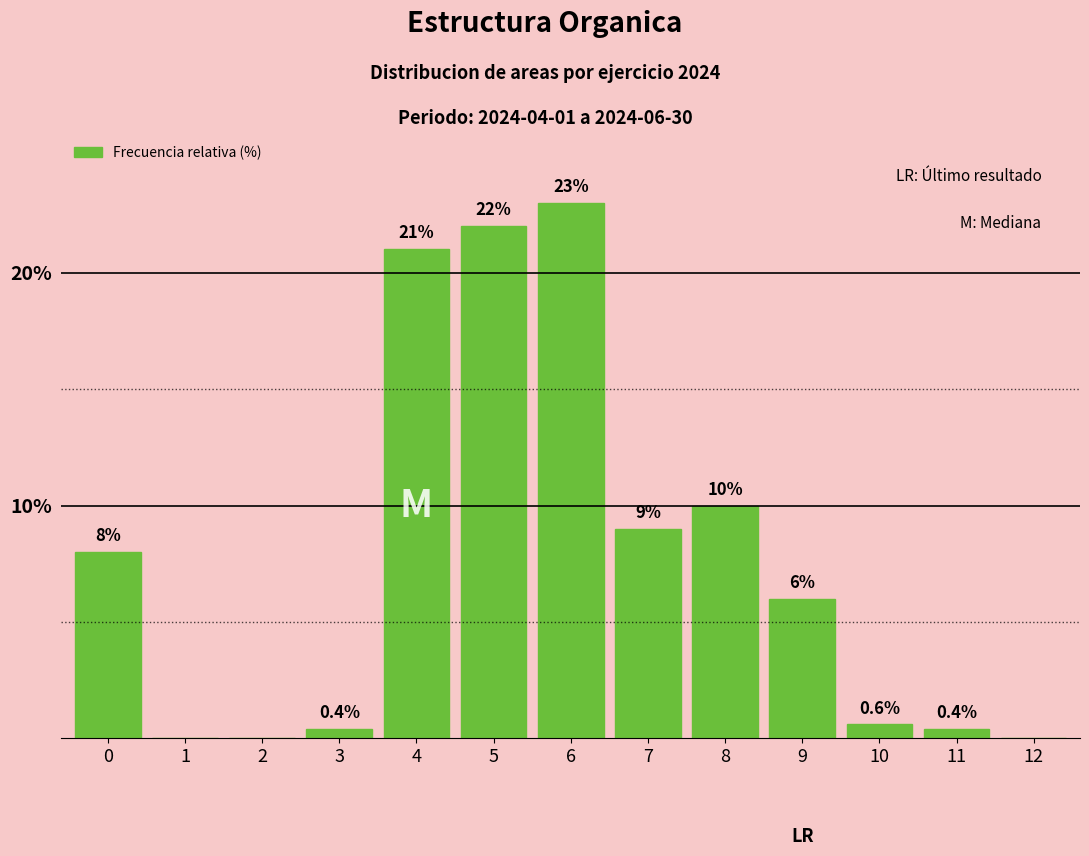

Reading left to right, extract all data points from this chart.

0=8.0	1=0.0	2=0.0	3=0.4	4=21.0	5=22.0	6=23.0	7=9.0	8=10.0	9=6.0	10=0.6	11=0.4	12=0.0